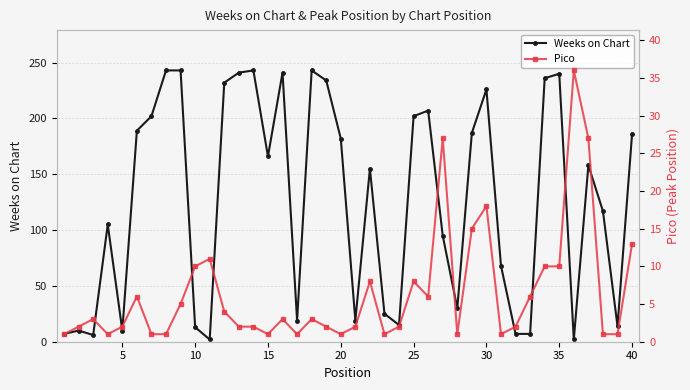

Count the number of categories in the chart.

40